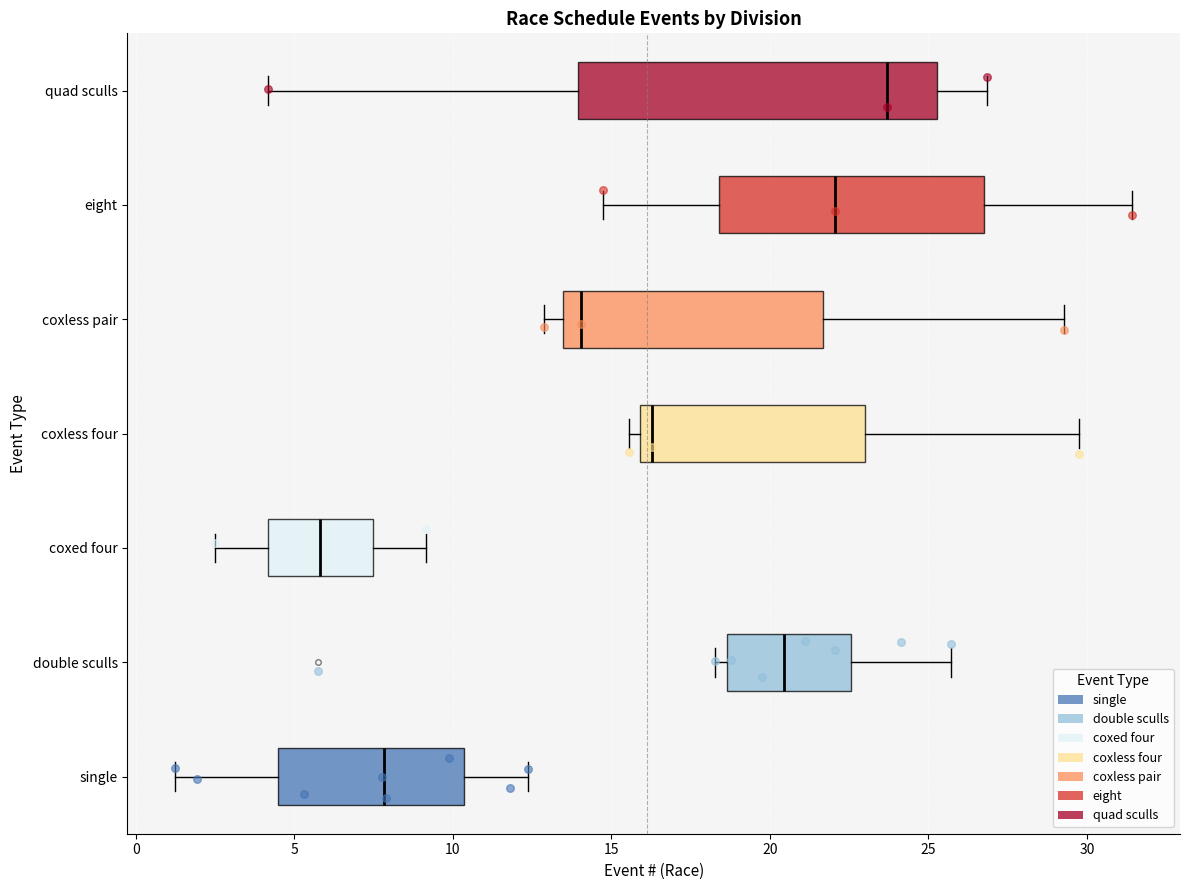

Reading bottom to top, read every box against the x-axis: the position of its median line, the range the box covers, and the ends of its whiskers. The values are not printed on the chart, so give them approximately, as read against the axis.

single: median 8.0, box 4.5 to 10.5, whiskers 1.0 to 12.5
double sculls: median 20.5, box 18.5 to 22.5, whiskers 18.5 (just left of the box's left edge) to 25.5
coxed four: median 6.0, box 4.0 to 7.5, whiskers 2.5 to 9.0
coxless four: median 16.5, box 16.0 to 23.0, whiskers 15.5 to 29.5
coxless pair: median 14.0, box 13.5 to 21.5, whiskers 13.0 to 29.5
eight: median 22.0, box 18.5 to 26.5, whiskers 14.5 to 31.5
quad sculls: median 23.5, box 14.0 to 25.5, whiskers 4.0 to 27.0